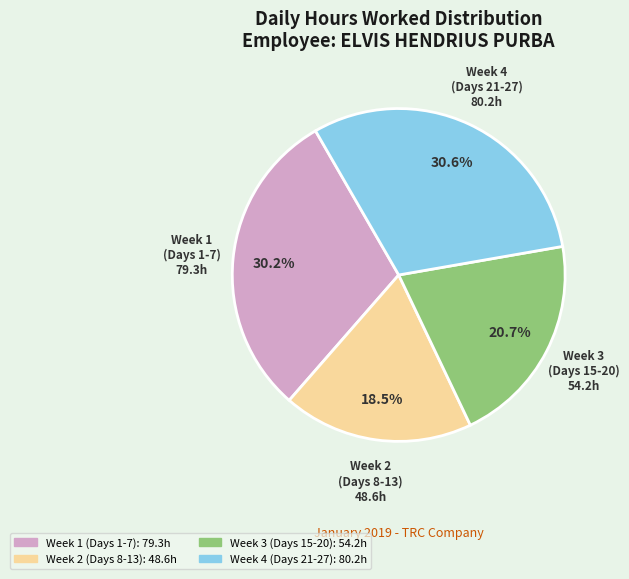

Does any single category account for the majority?

No